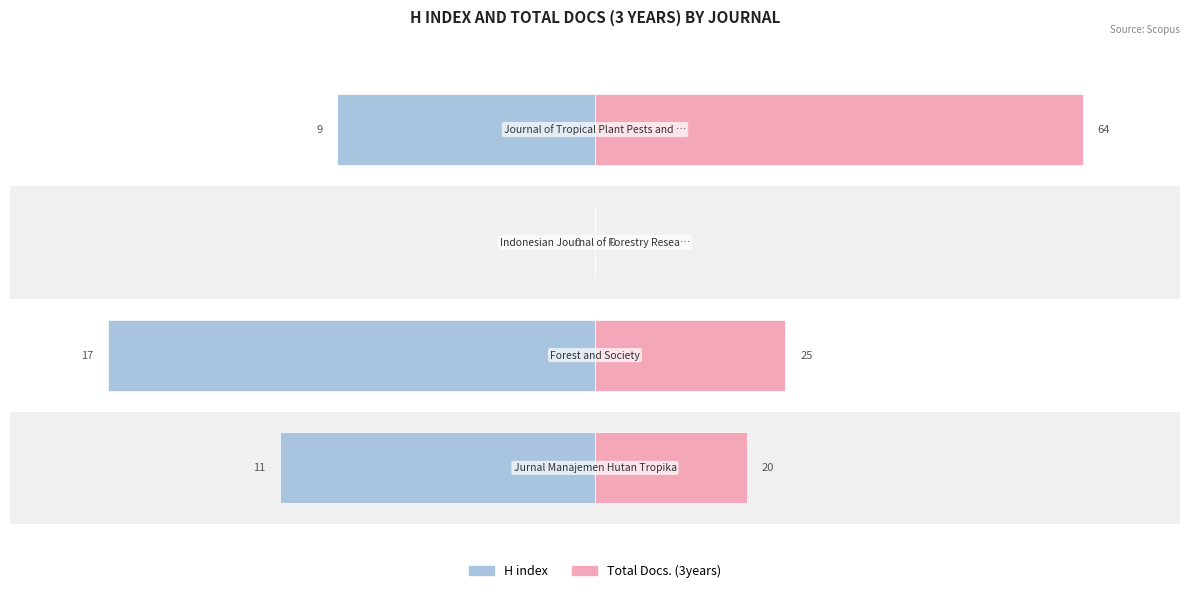

How many bars are there in each group?

2